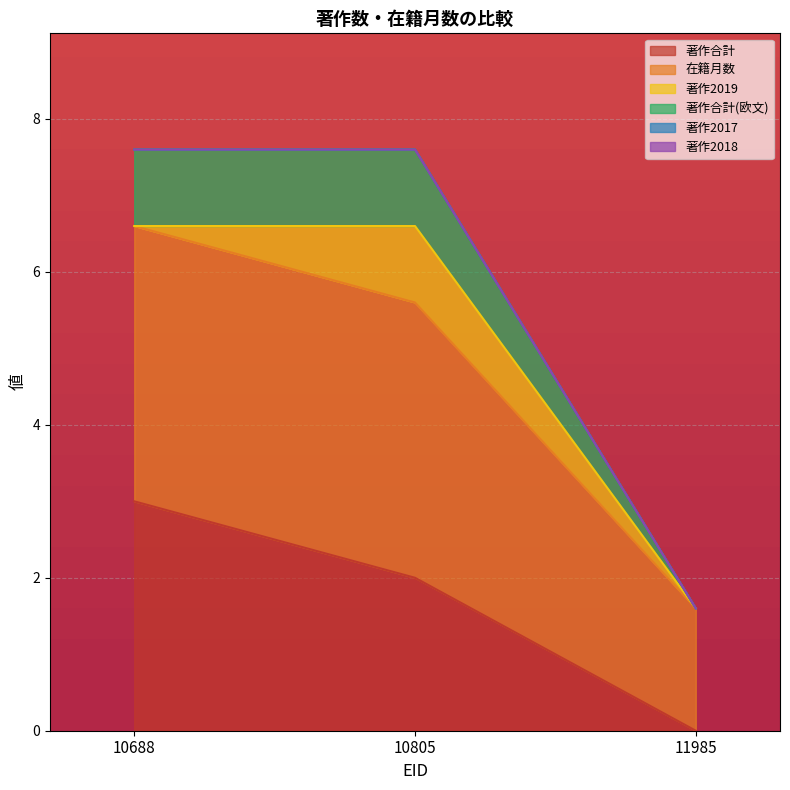

Does the chart display data point markers on the line(s)?

No